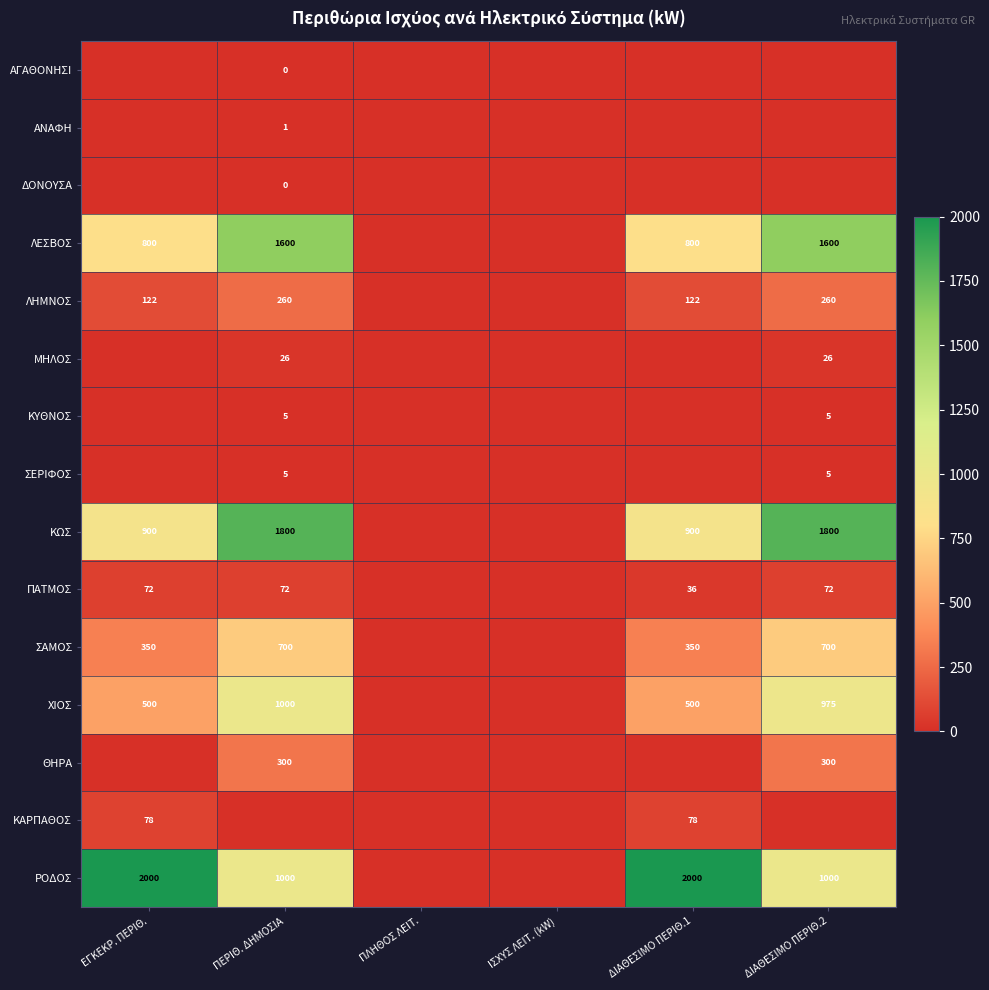

Is the value of ΜΗΛΟΣ at ΔΙΑΘΕΣΙΜΟ ΠΕΡΙΘ.2 greater than the value of ΣΑΜΟΣ at ΠΕΡΙΘ. ΔΗΜΟΣΙΑ?

No